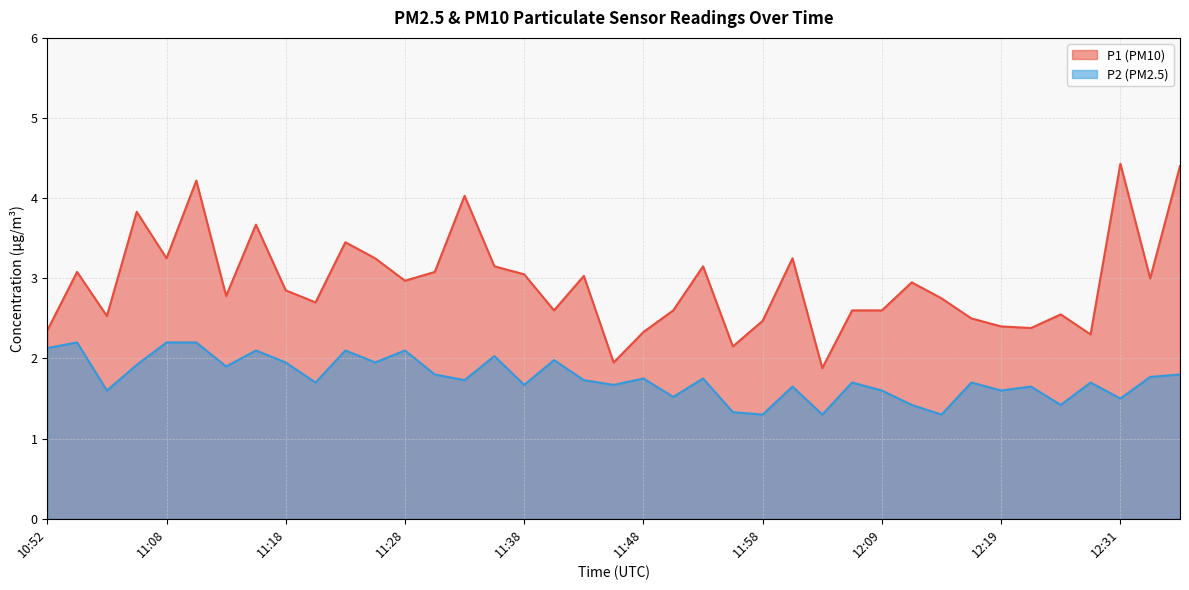

What is the spread (max minus min) of values at 12:04?

0.6